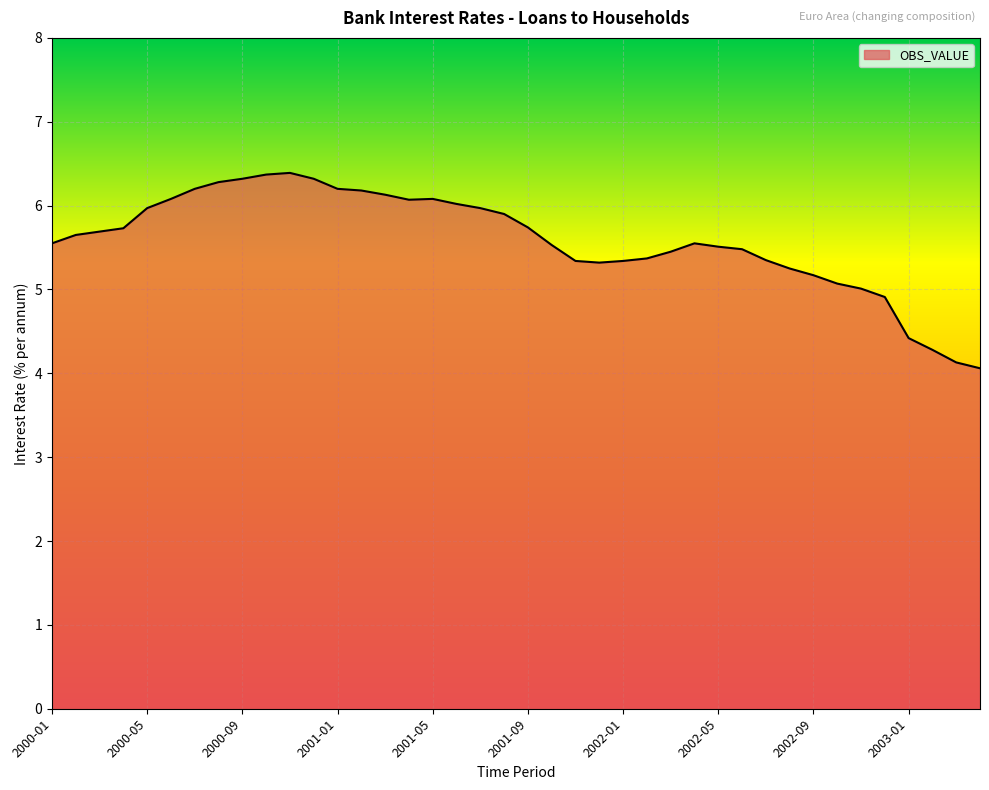

What is the difference between the maximum and minimum values?

2.3